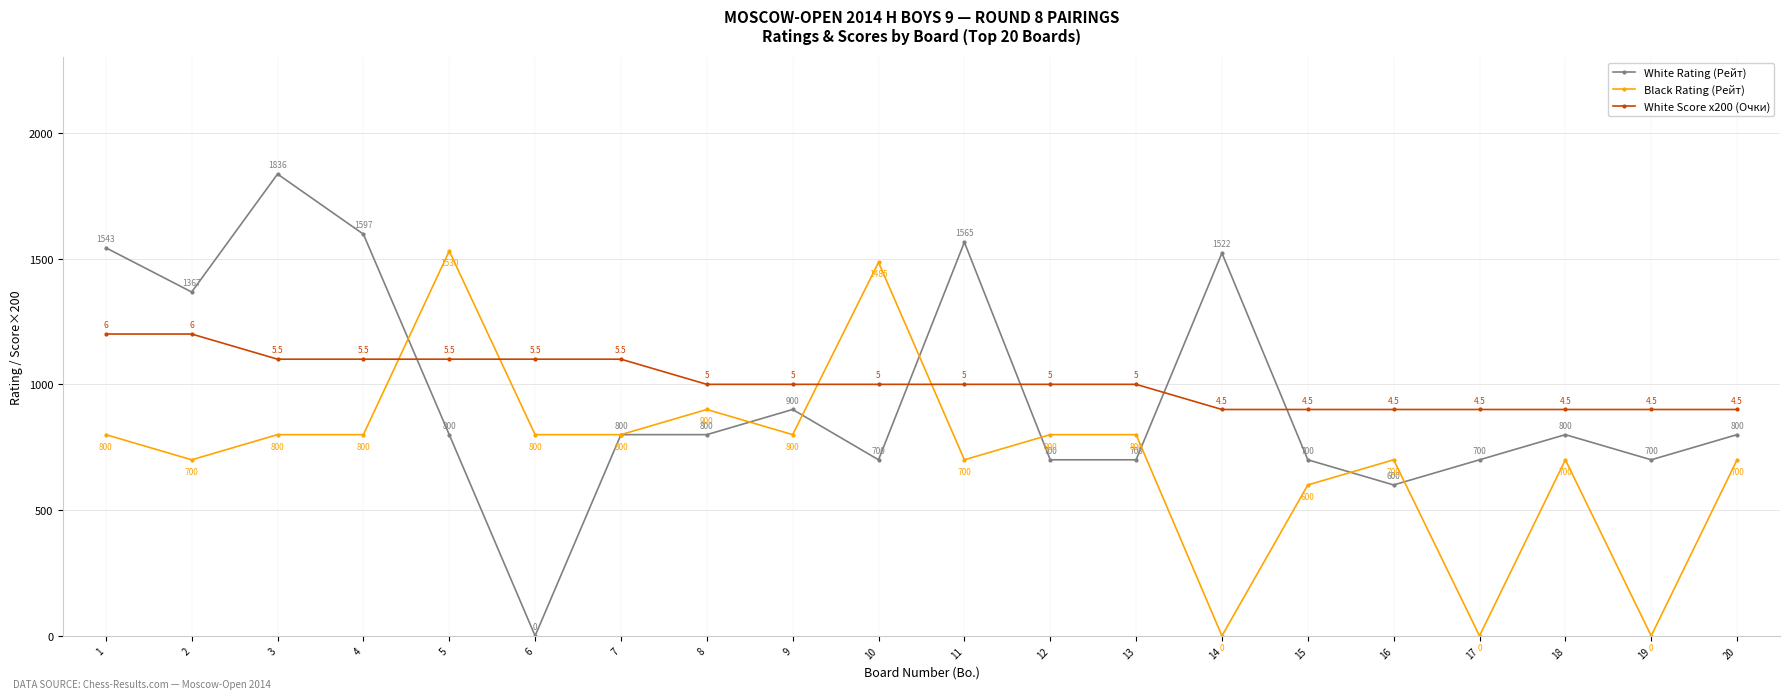

What is the total value across all series at 3?

3736